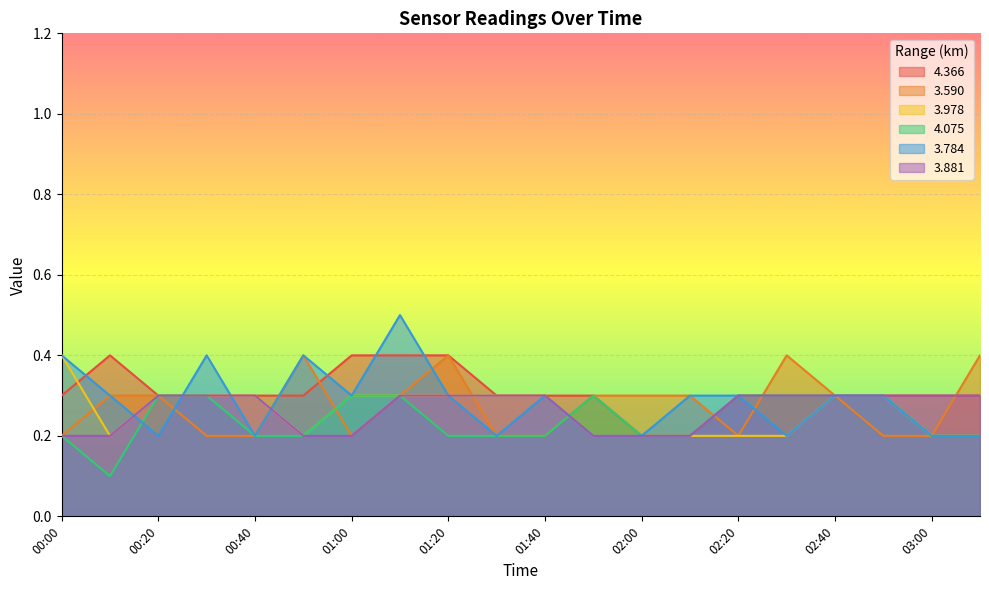

What is the approximate value of 3.978 at 02:20?

0.2